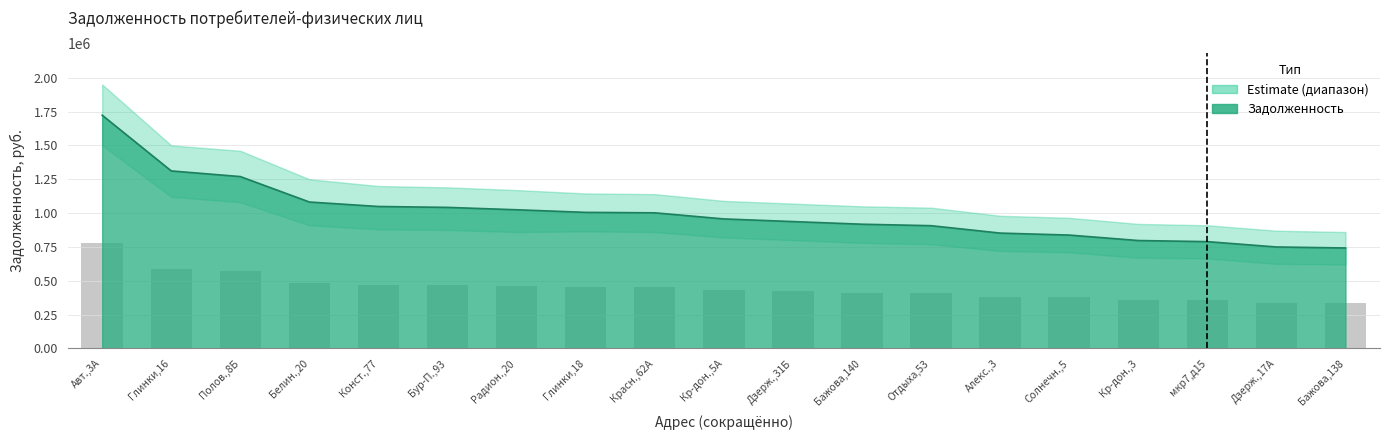

The chart shows a value of 559220.6 at Глинки,18. True or false?

False